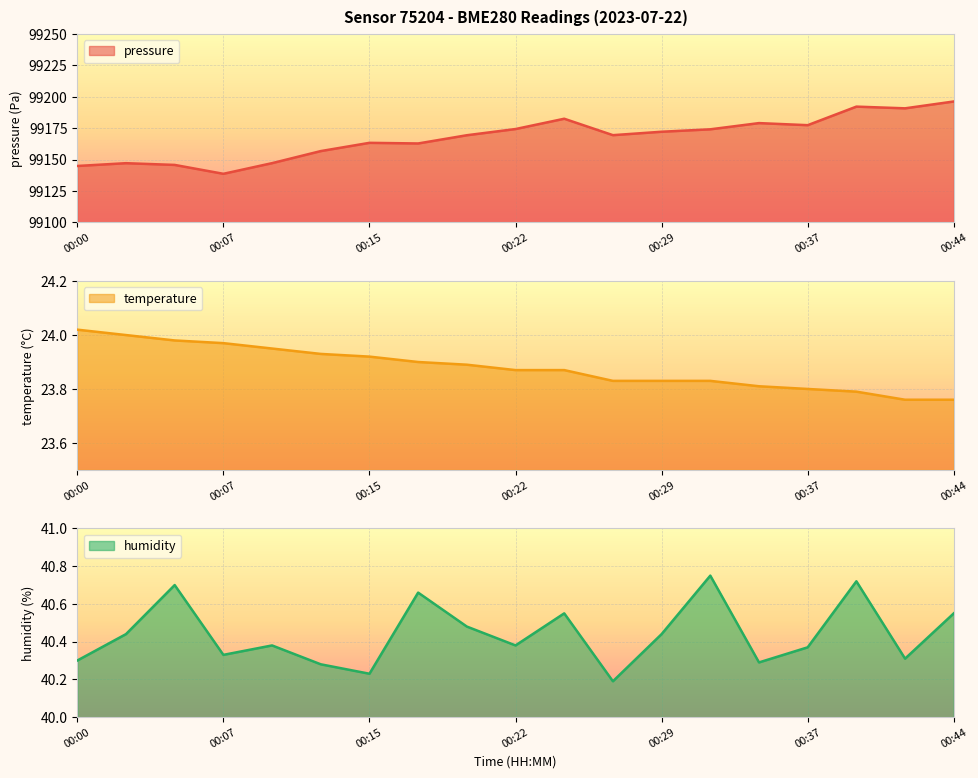

Is it true that humidity equals 40.5 at 00:44?

True